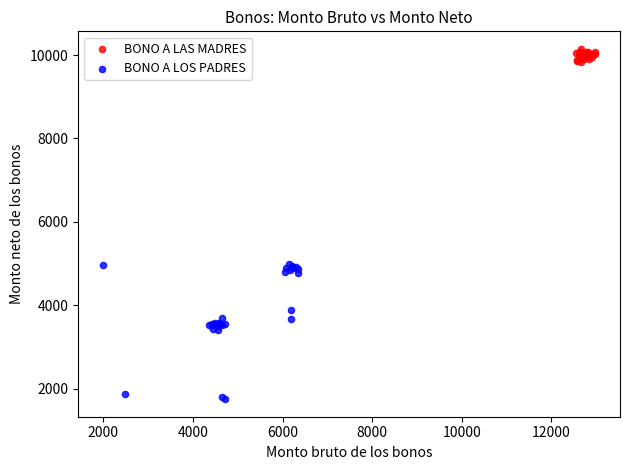

What are all the series names shown in the legend?

BONO A LAS MADRES, BONO A LOS PADRES